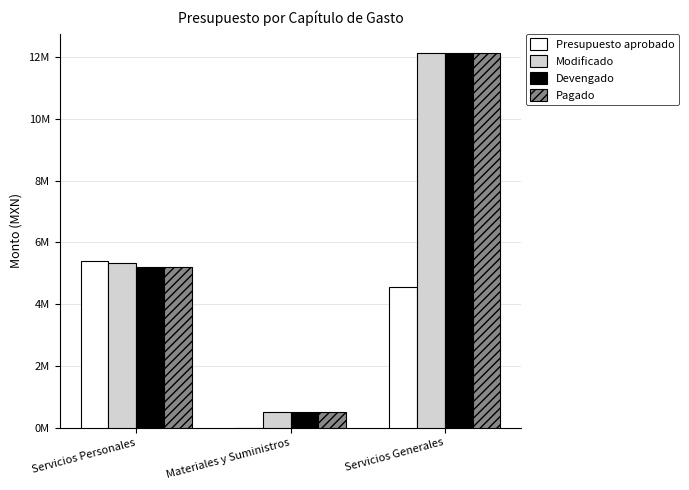

What is the maximum value shown in the chart?

12148580.0